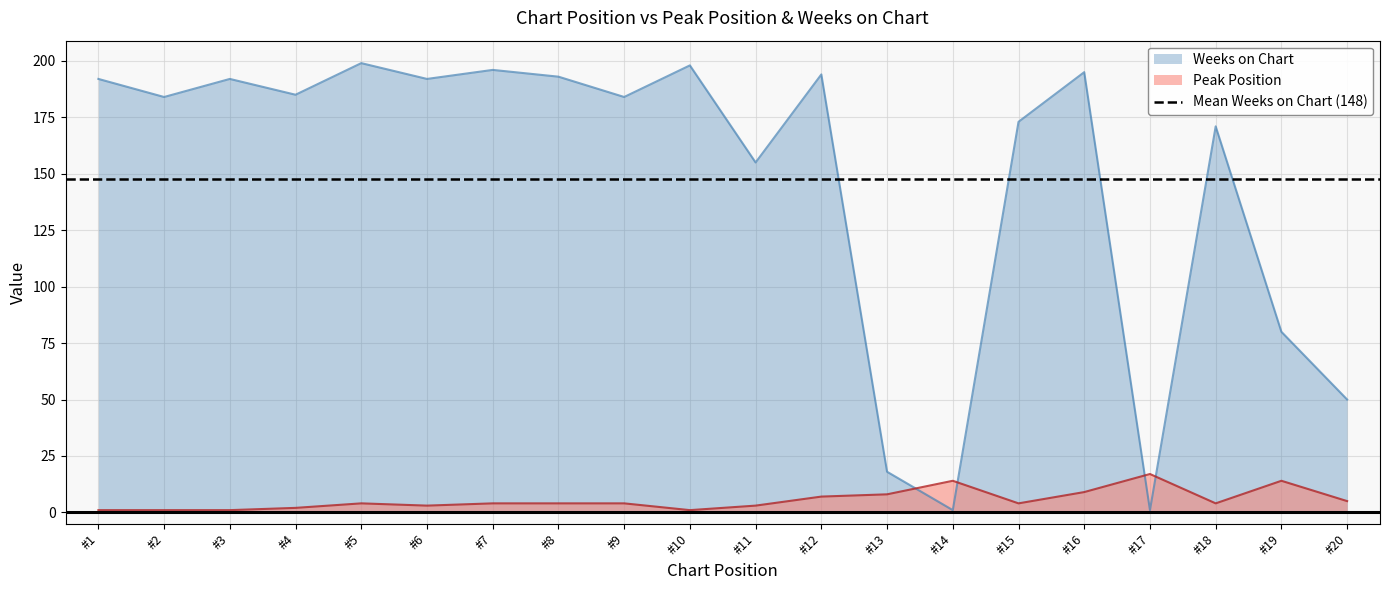

Reading right to left, extract all data points from this chart.

Peak Position: 5	14	4	17	9	4	14	8	7	3	1	4	4	4	3	4	2	1	1	1
Weeks on Chart: 50	80	171	1	195	173	1	18	194	155	198	184	193	196	192	199	185	192	184	192